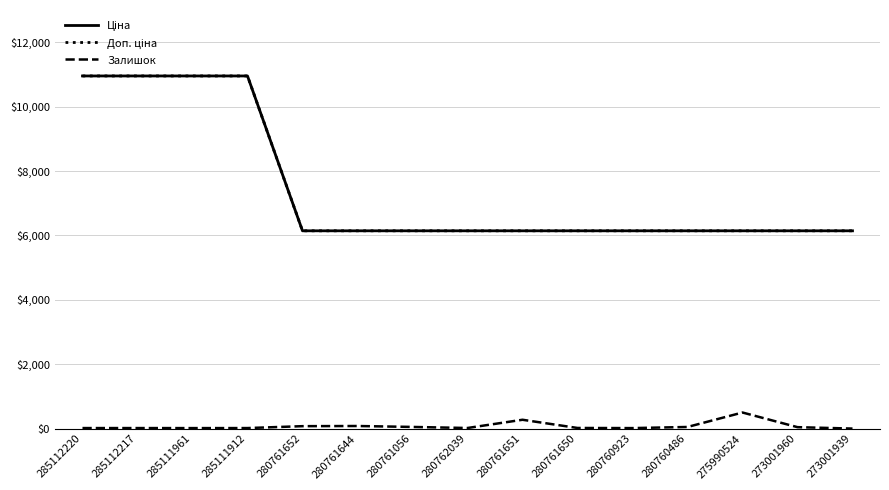

Does the chart display data point markers on the line(s)?

No